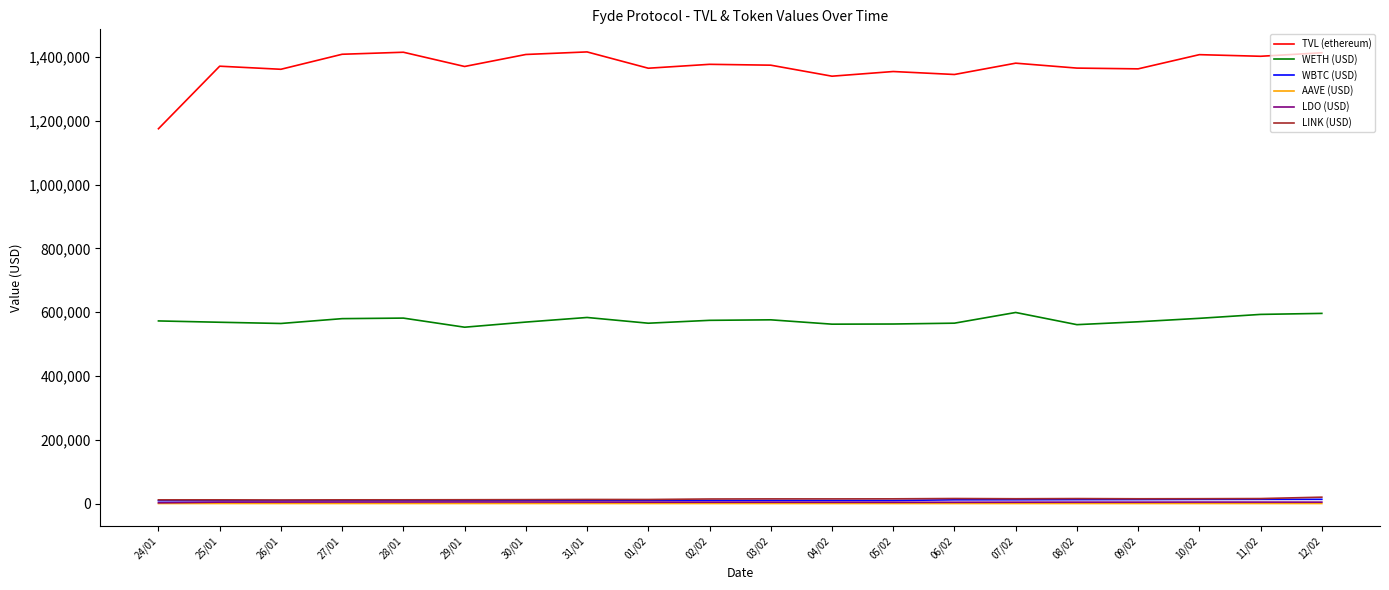

Which series has the largest total across all categories?

TVL (ethereum)